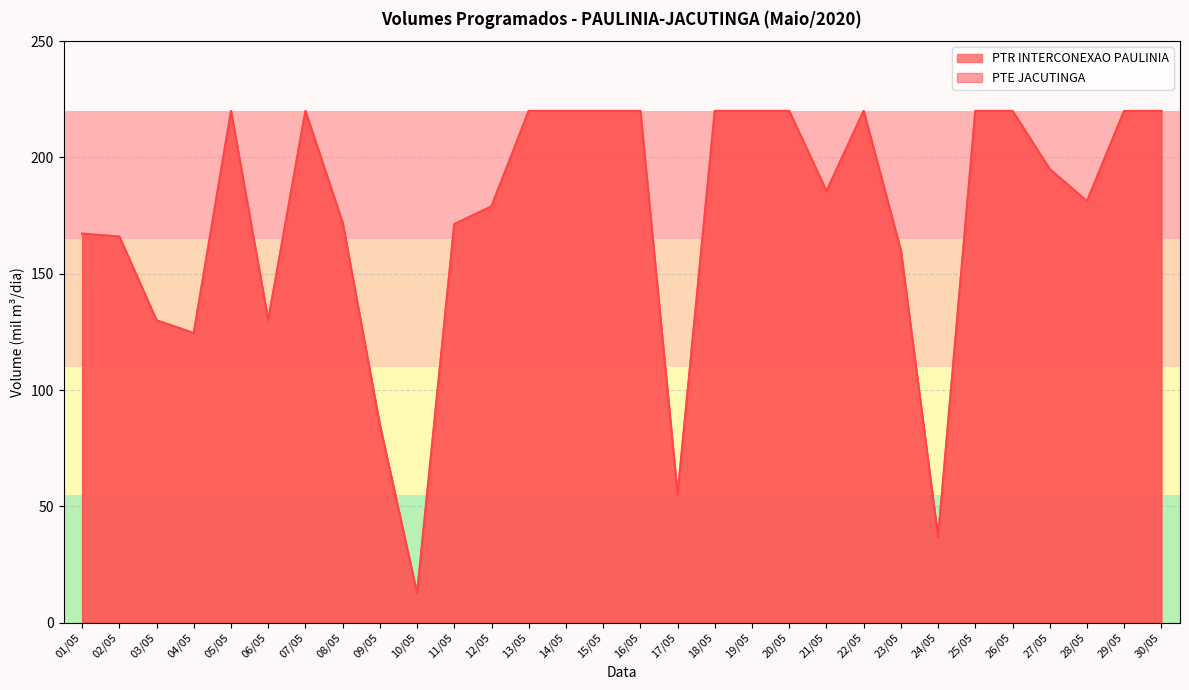

What is the sum of all PTR INTERCONEXAO PAULINIA values?

5231.0